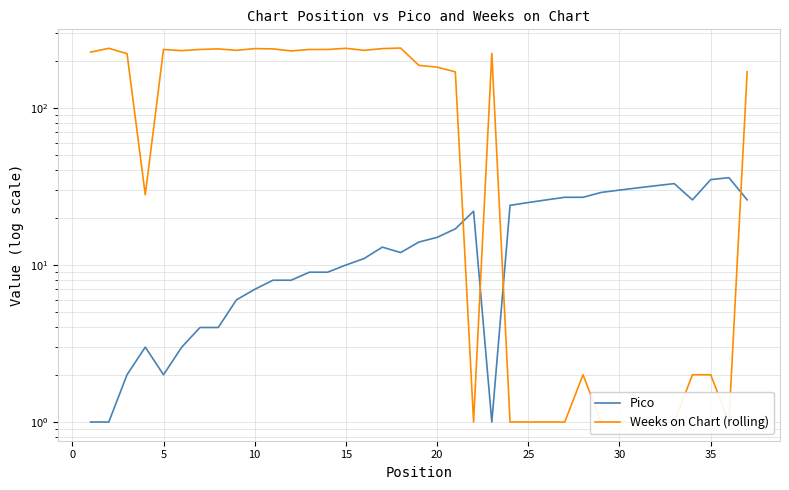

The value of Weeks on Chart (rolling) at 35 is 1. True or false?

False